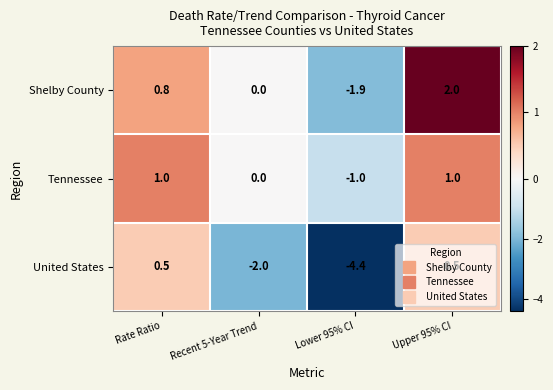

What is the difference between the maximum and minimum values in the Shelby County series?

3.9